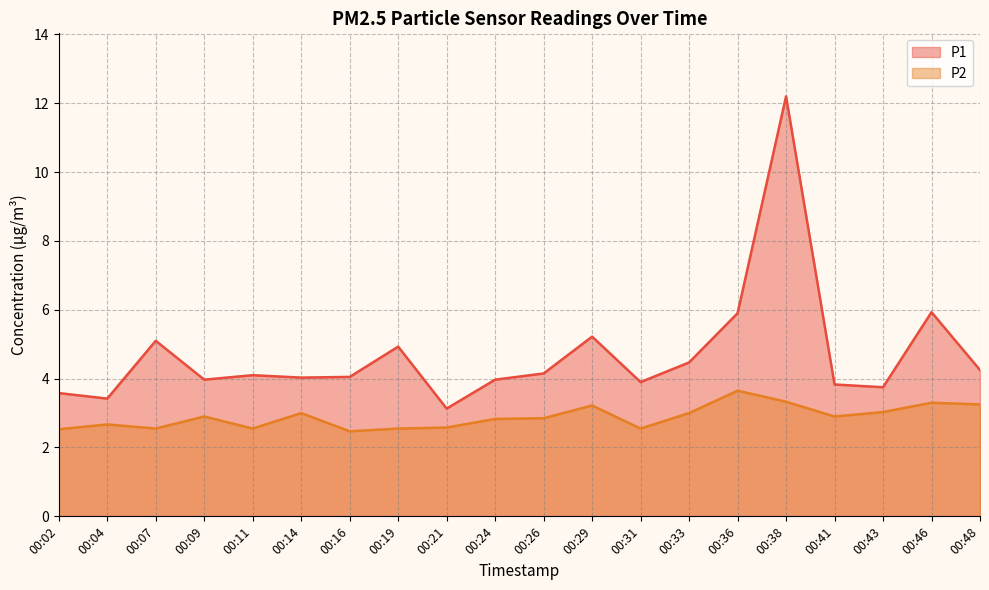

What is the maximum value shown in the chart?

12.2